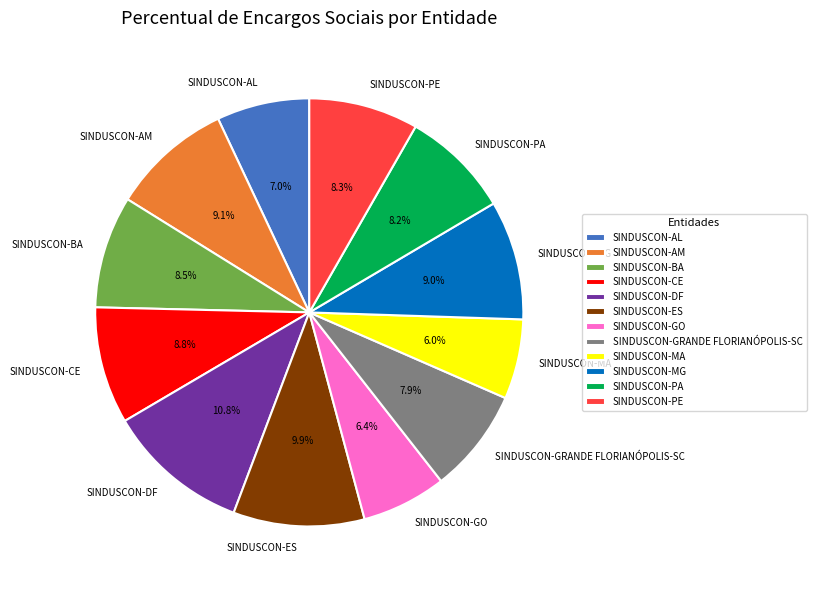

What is the ratio of the value at SINDUSCON-AL to the value at SINDUSCON-ES?

0.7